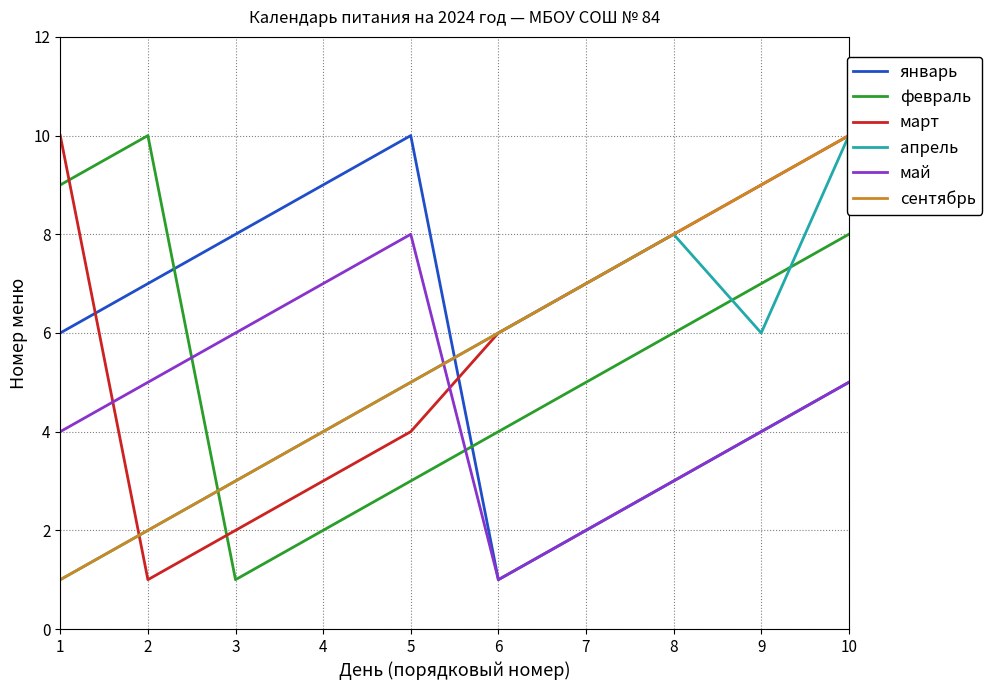

The январь series shows 5 at 8. True or false?

False